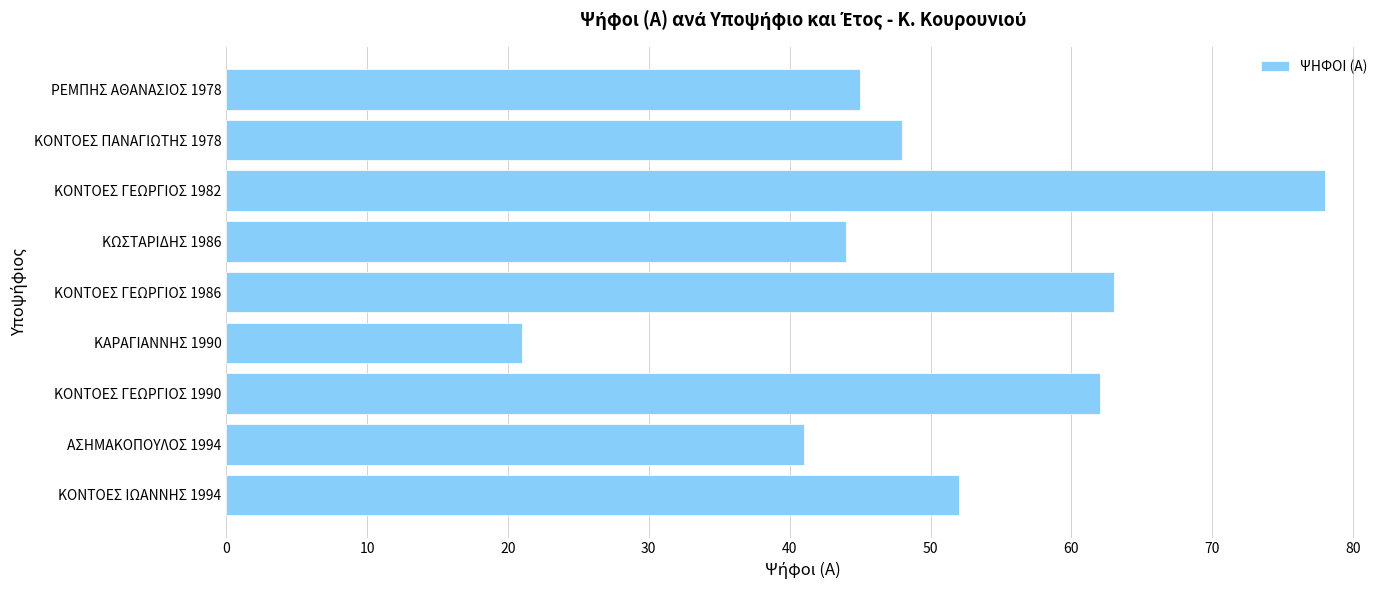

Does the chart contain any negative values?

No